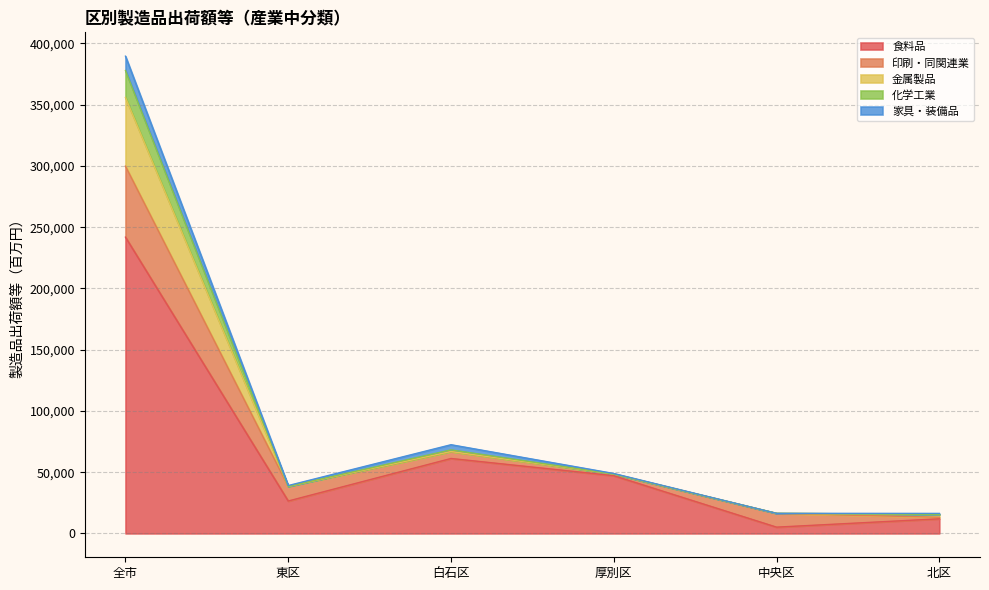

Where is the first local maximum for 金属製品?

白石区